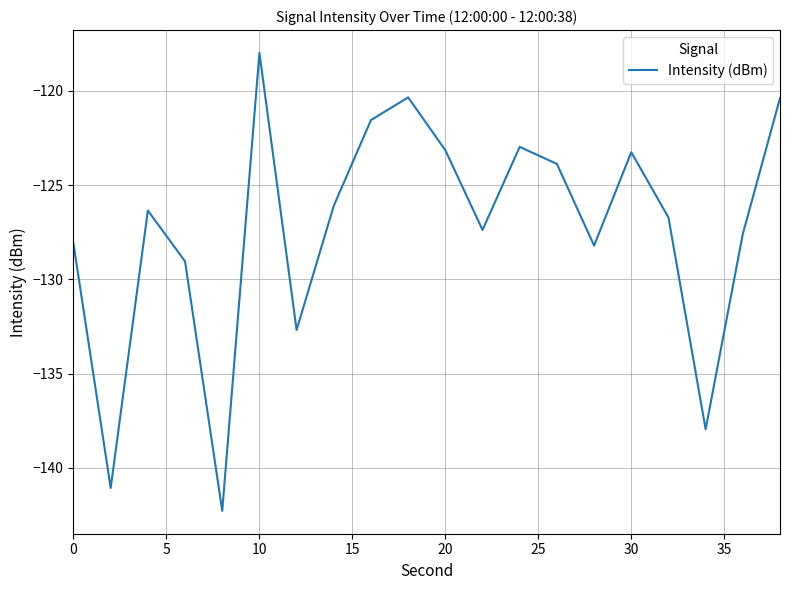

What is the sum of all values?

-2547.0